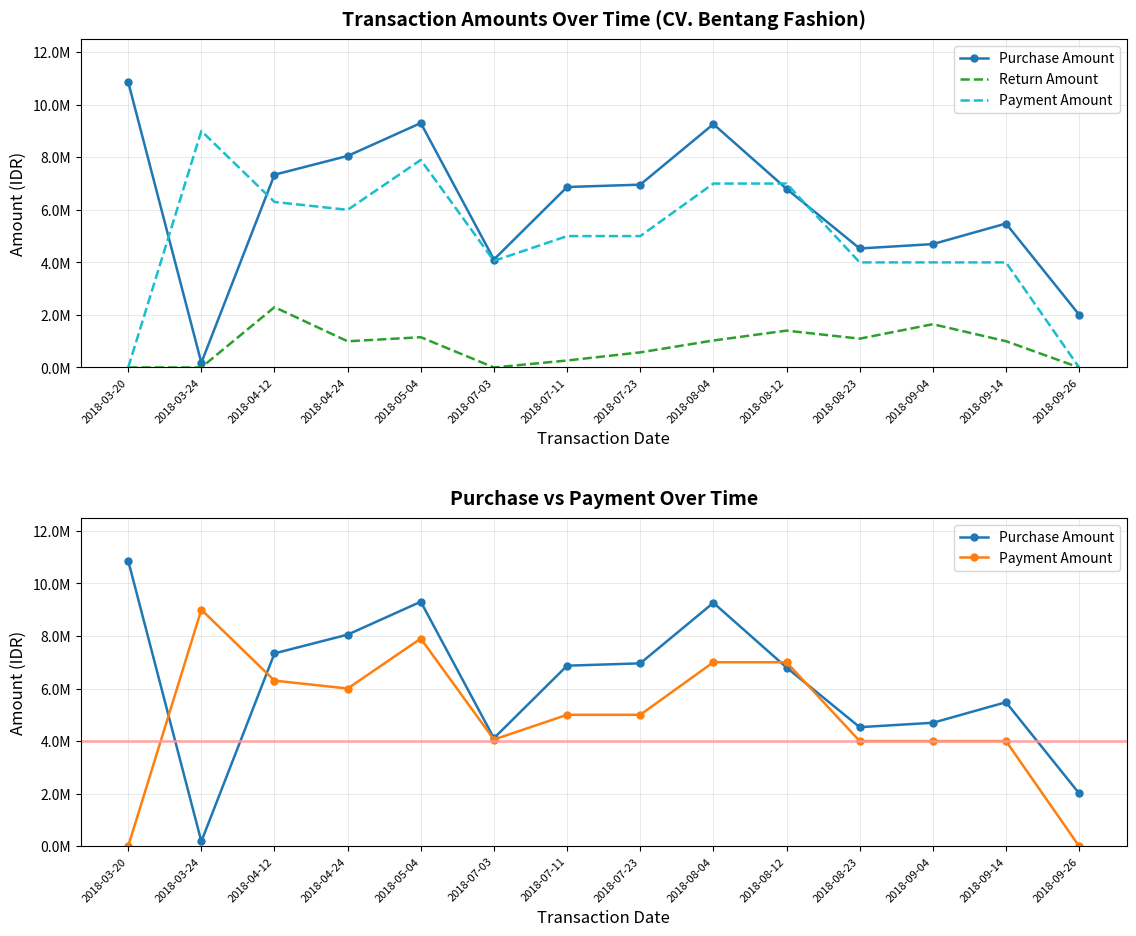

What is the value of the Payment Amount point at the 11th from the left?

4000000